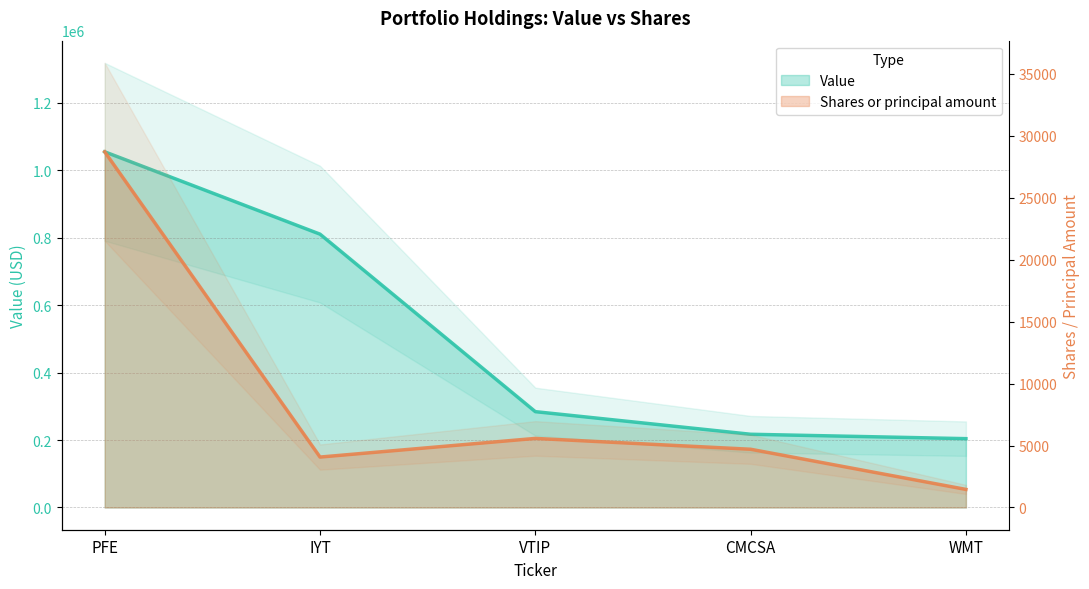

What are all the series names shown in the legend?

Value (line), Shares or principal amount (line)